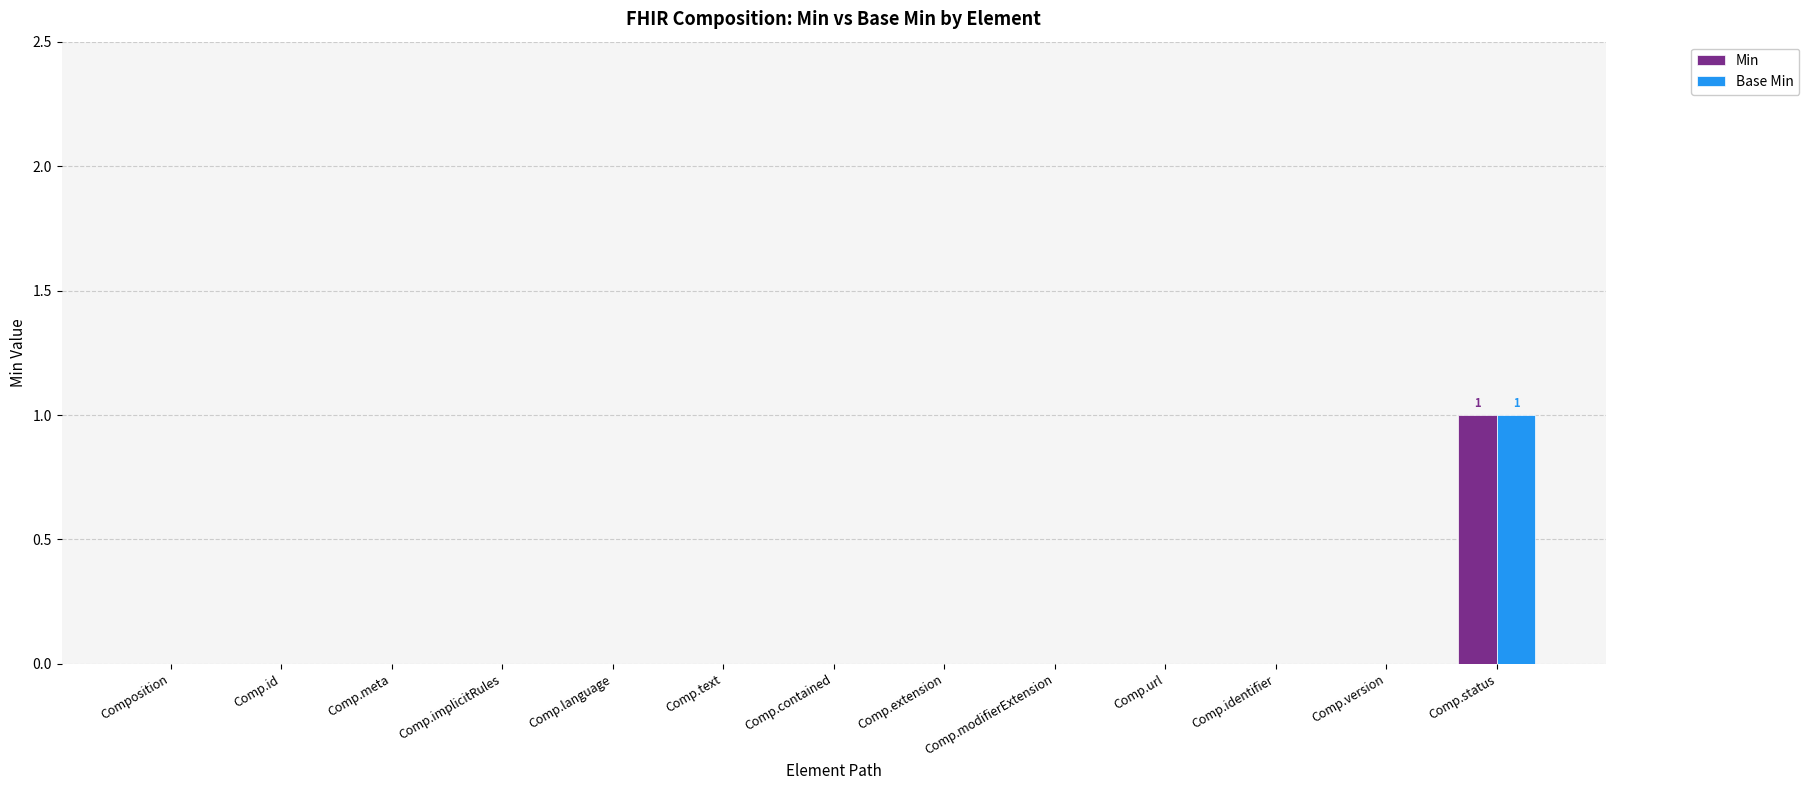

How many groups of bars are there?

13